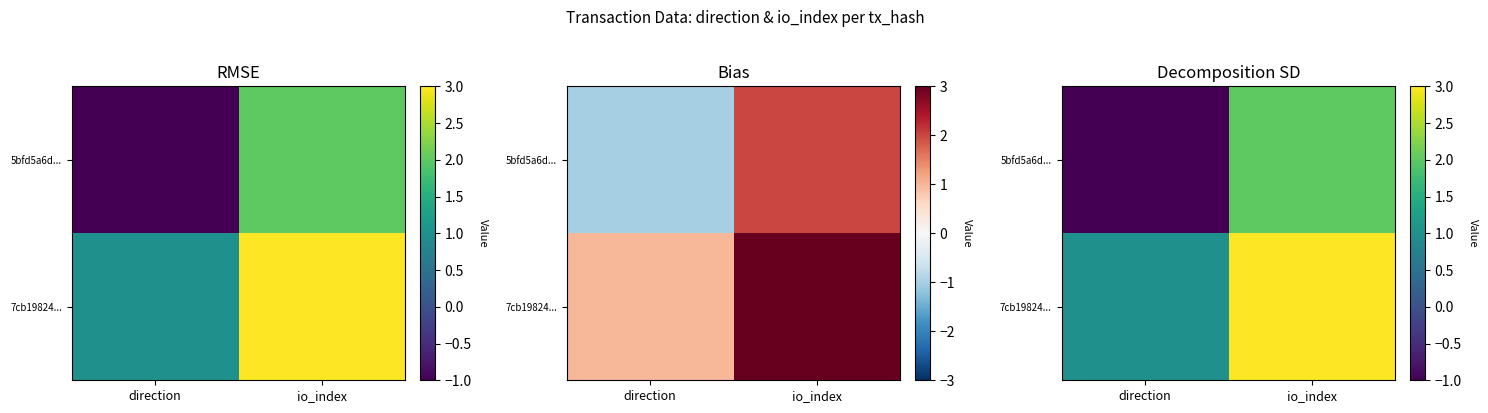

The 5bfd5a6d... series shows 2 at io_index. True or false?

True